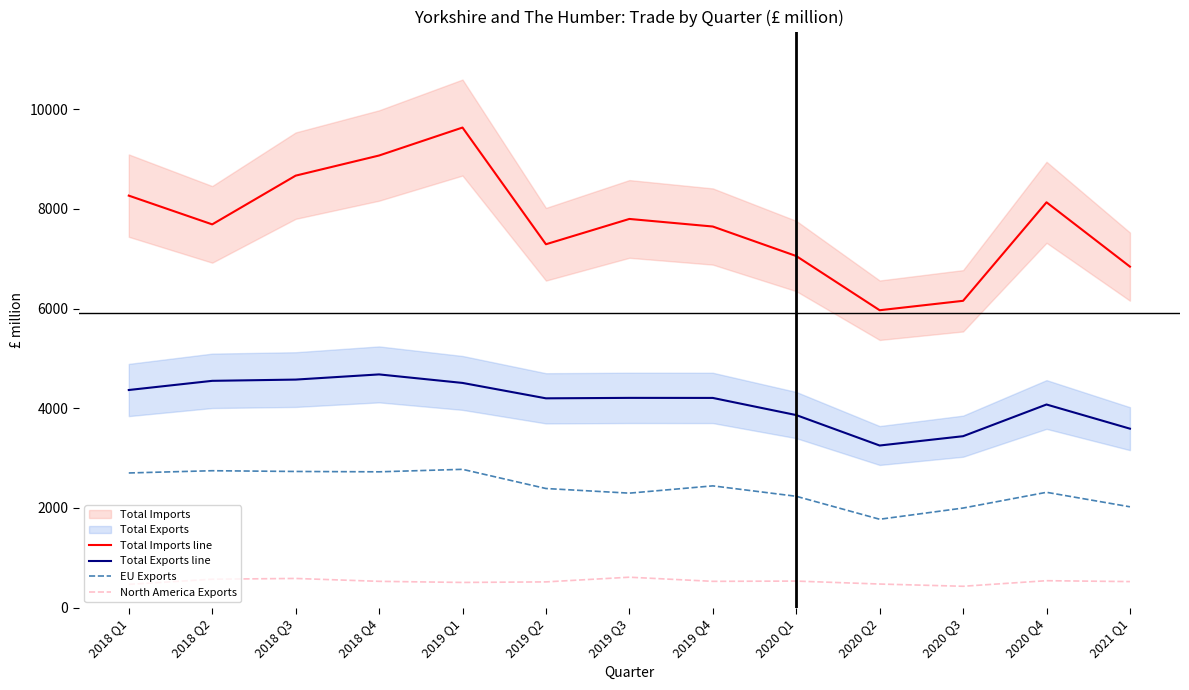

What is the difference between the second highest and second lowest values in the Total Imports line series?

2916